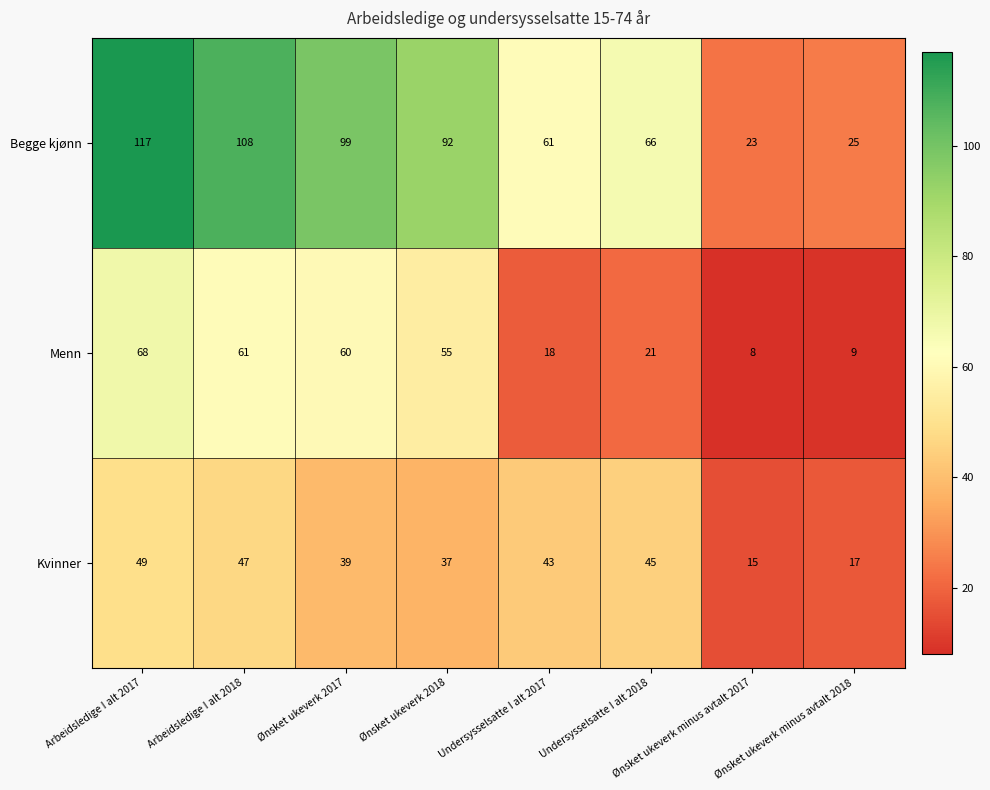

Rank the series at Ønsket ukeverk minus avtalt 2017 from highest to lowest value.

Begge kjønn, Kvinner, Menn